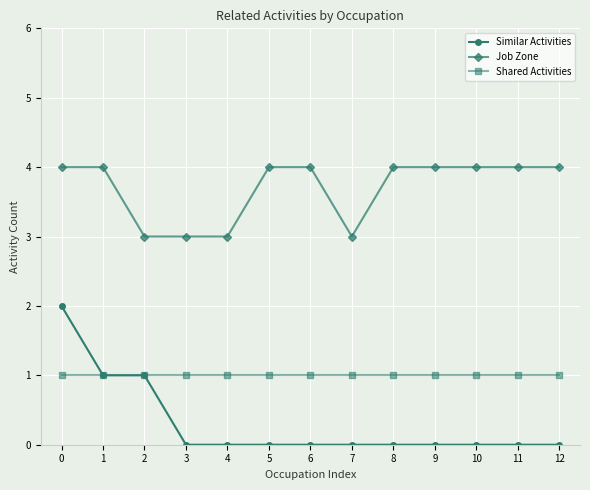

Which series has the widest spread of values?

Similar Activities